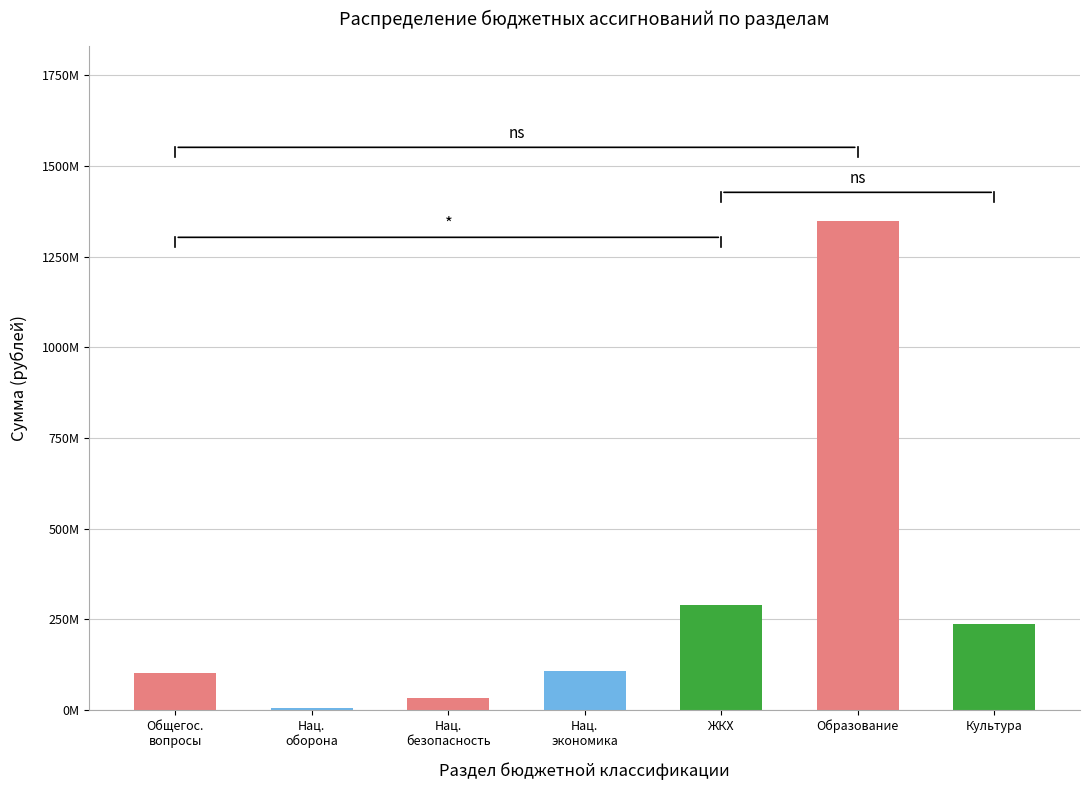

Reading left to right, list all the values displayed in this chart.

Общегос.
вопросы=101759382.1	Нац.
оборона=5529900.0	Нац.
безопасность=33115270.1	Нац.
экономика=106712391.4	ЖКХ=288041282.3	Образование=1349035460.5	Культура=235845673.3